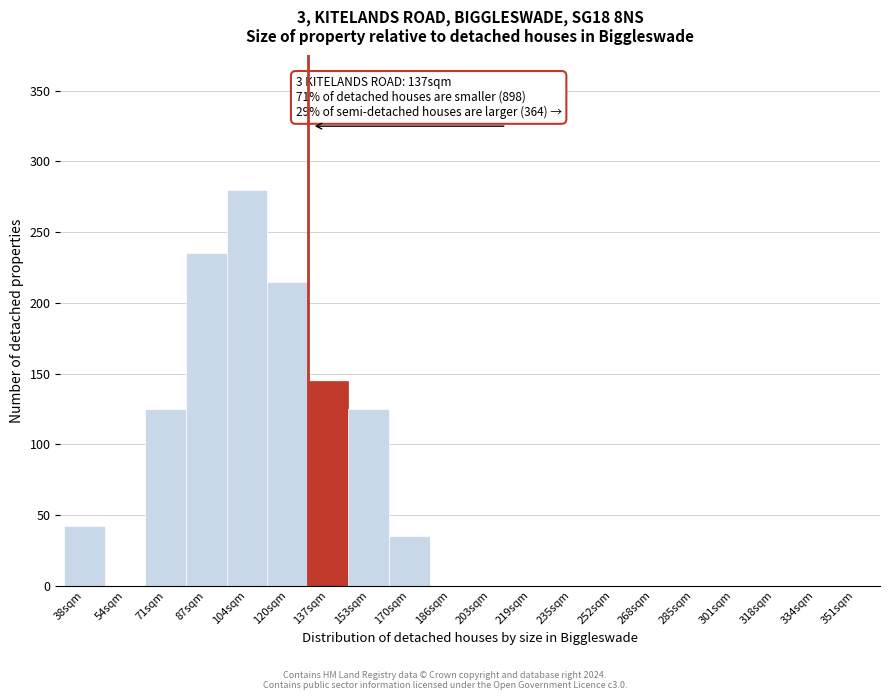

Reading left to right, list all the values displayed in this chart.

38sqm=42	54sqm=0	71sqm=125	87sqm=235	104sqm=280	120sqm=215	137sqm=145	153sqm=125	170sqm=35	186sqm=0	203sqm=0	219sqm=0	235sqm=0	252sqm=0	268sqm=0	285sqm=0	301sqm=0	318sqm=0	334sqm=0	351sqm=0